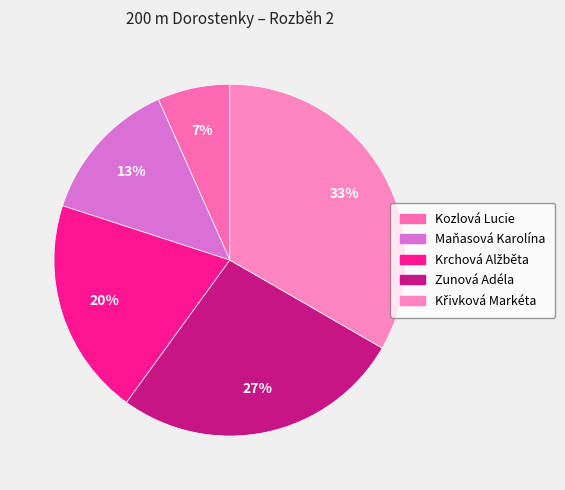

To the nearest percent, what percentage of the pie is Kozlová Lucie?

7%